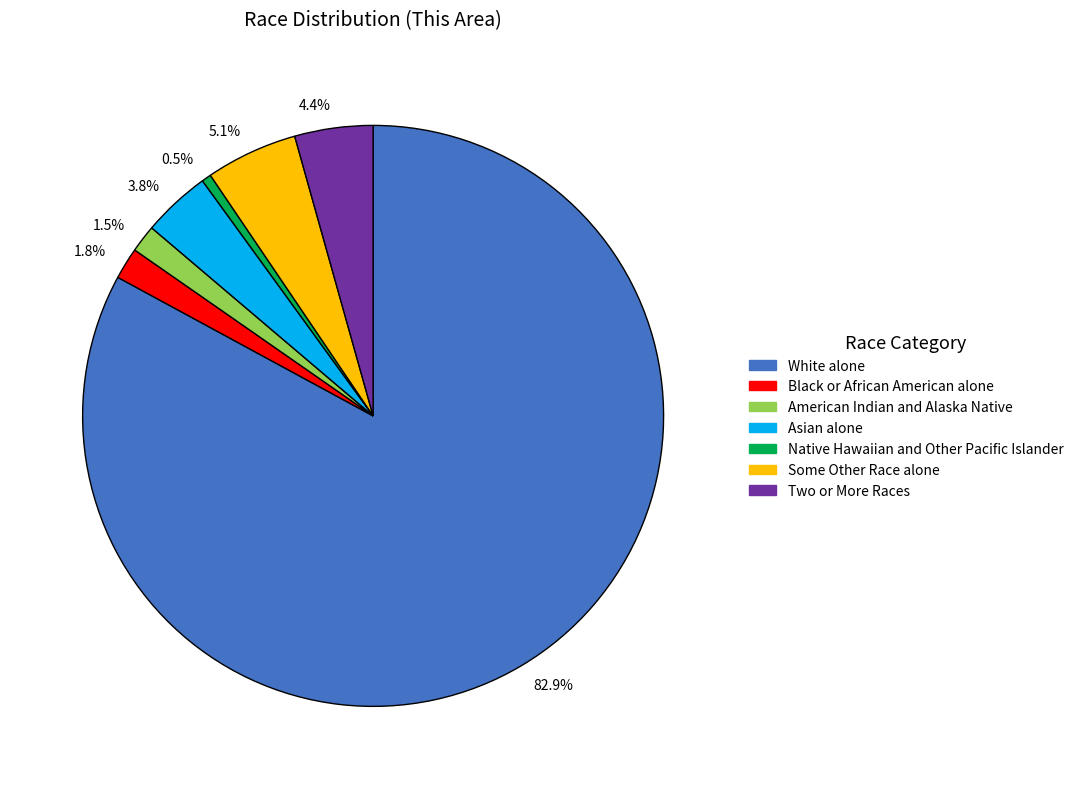

What is the ratio of the value at Native Hawaiian and Other Pacific Islander to the value at Black or African American alone?

0.3